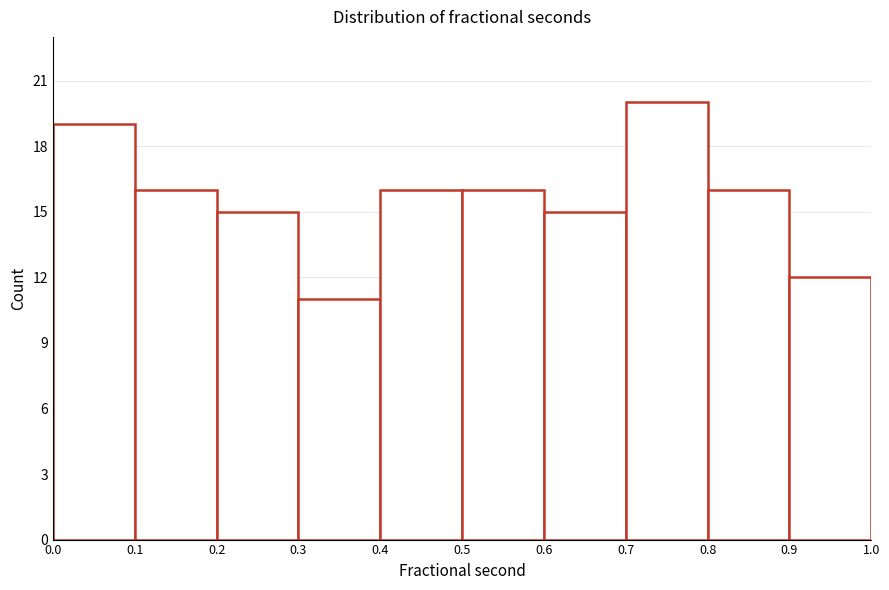

How tall is the bar that spans 0.8 to 0.9 on the x-axis? The values are not printed on the chart, so give them approximately, as read against the axis.

16